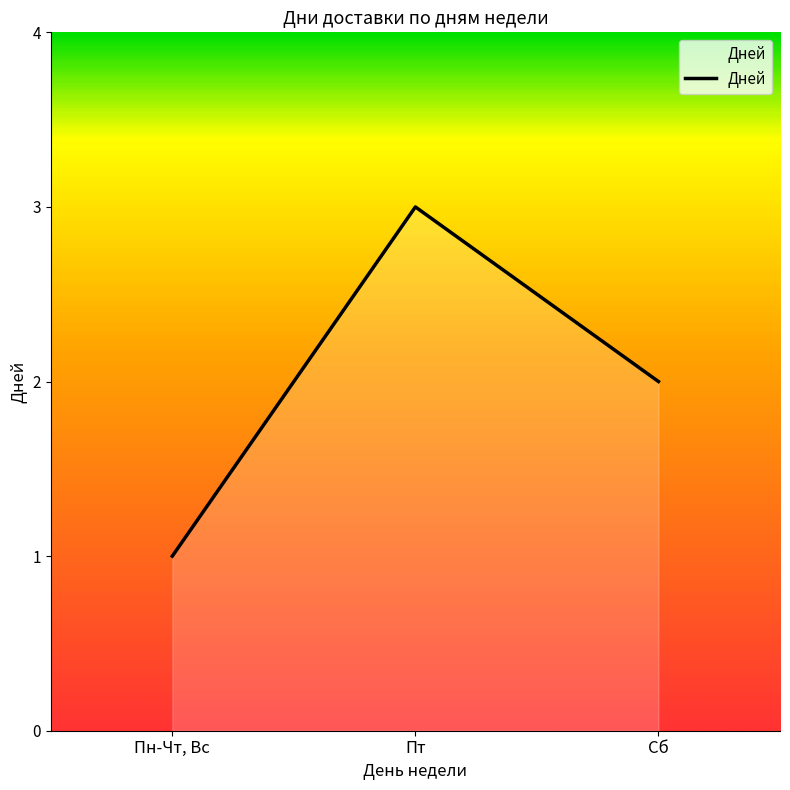

What position from the right is Сб?

1